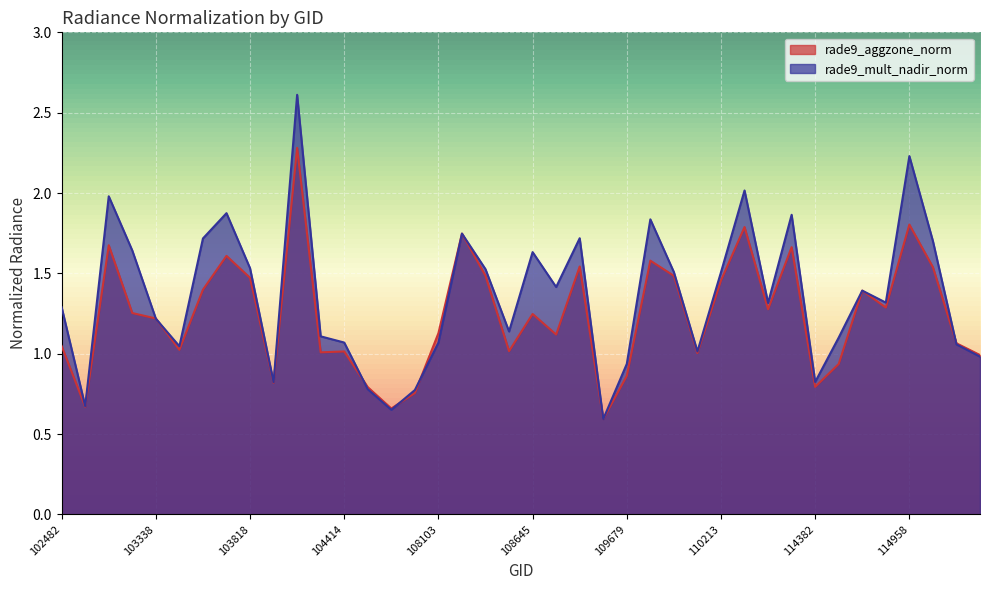

What is the difference between the second highest and second lowest values in the rade9_mult_nadir_norm series?

1.6